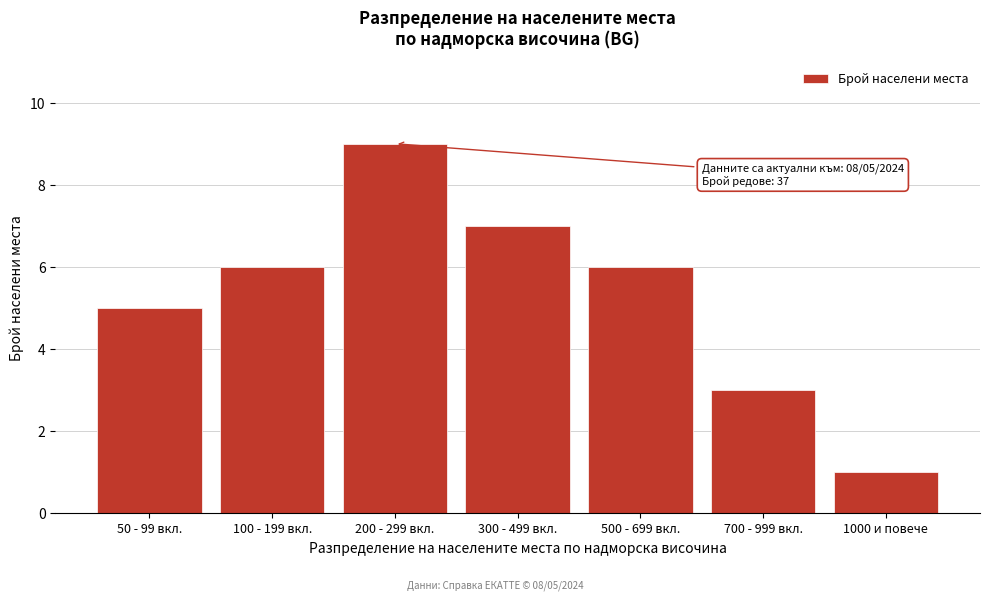

Reading left to right, what are all the values shown in this chart?

50 - 99 вкл.=5	100 - 199 вкл.=6	200 - 299 вкл.=9	300 - 499 вкл.=7	500 - 699 вкл.=6	700 - 999 вкл.=3	1000 и повече=1